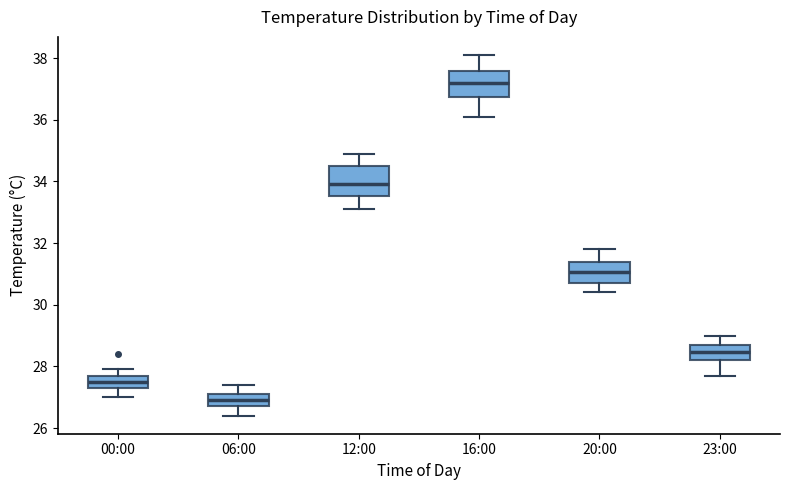

Reading left to right, transcribe this box plot: for each box, give where its median line is, the range the box spans, and where its two whiskers end, as read against the y-axis. The values are not printed on the chart, so give them approximately, as read against the axis.

00:00: median 27.6 (inside the box), box 27.4 to 27.6, whiskers 27.0 to 28.0
06:00: median 27.0, box 26.8 to 27.2, whiskers 26.4 to 27.4
12:00: median 34.0, box 33.6 to 34.6, whiskers 33.2 to 35.0
16:00: median 37.2, box 36.8 to 37.6, whiskers 36.2 to 38.2
20:00: median 31.0, box 30.8 to 31.4, whiskers 30.4 to 31.8
23:00: median 28.4, box 28.2 to 28.8, whiskers 27.8 to 29.0